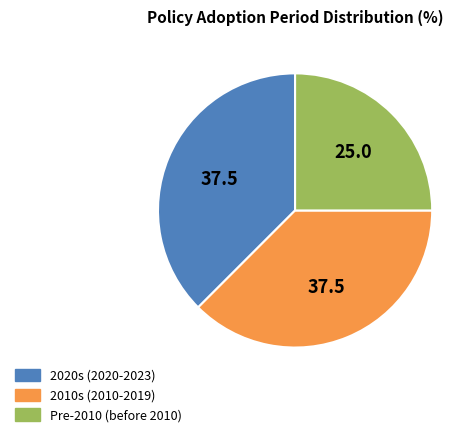

Which slice is the smallest?

Pre-2010 (before 2010)